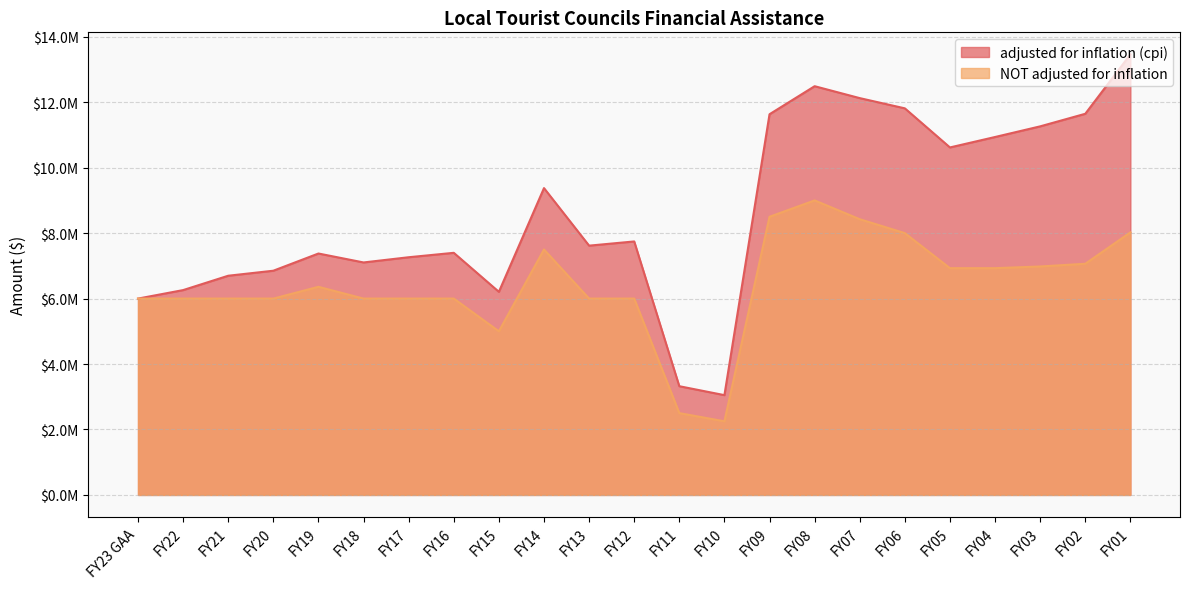

What position from the right is FY12?

12